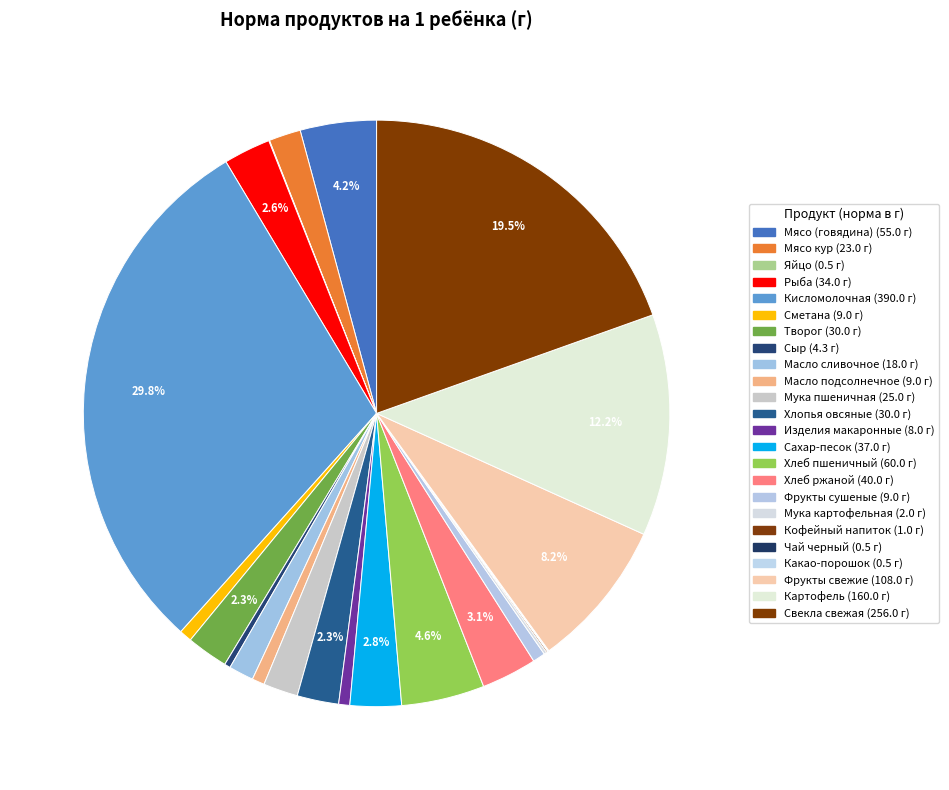

Is Масло сливочное the majority of the pie?

No